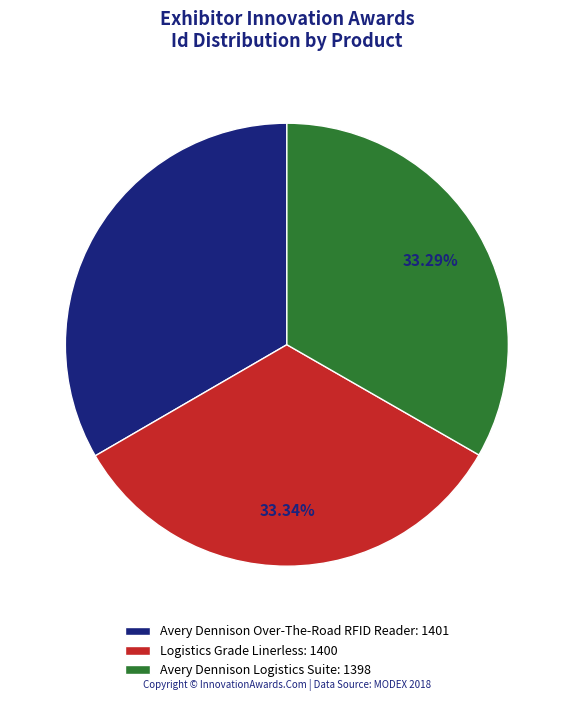

Is there a majority slice in this chart?

No